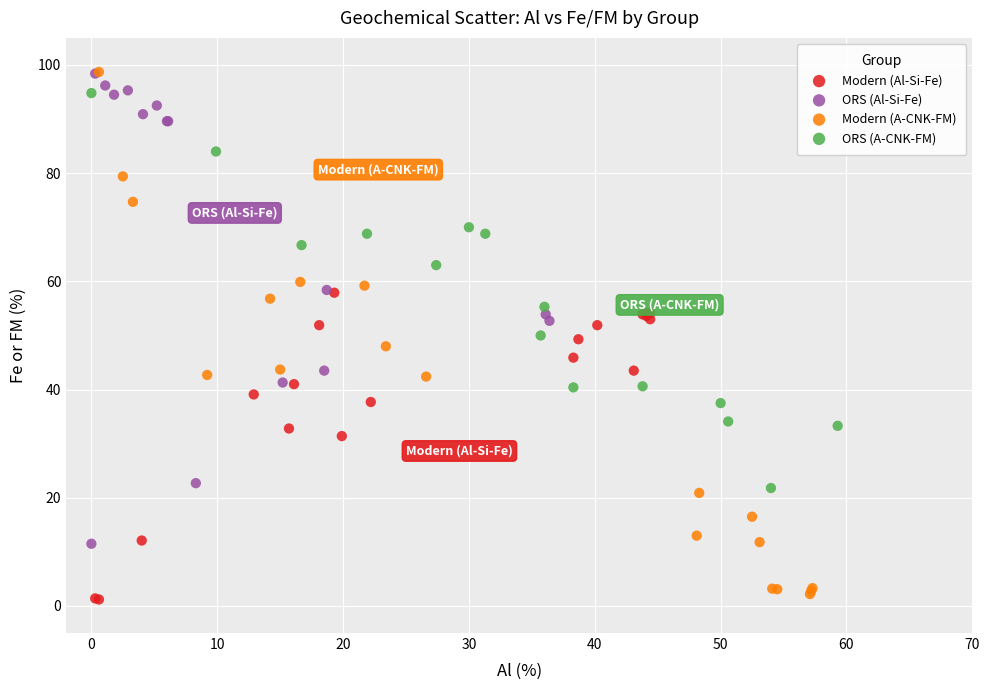

Which series has the largest Y range (max minus min)?

Modern (A-CNK-FM)